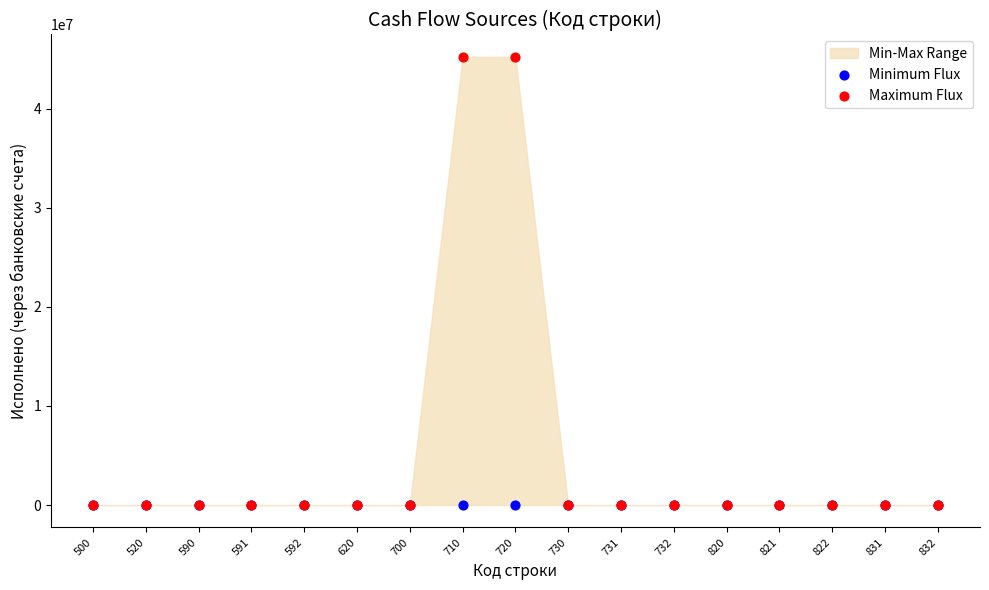

Which series reaches the minimum Y coordinate?

Minimum Flux